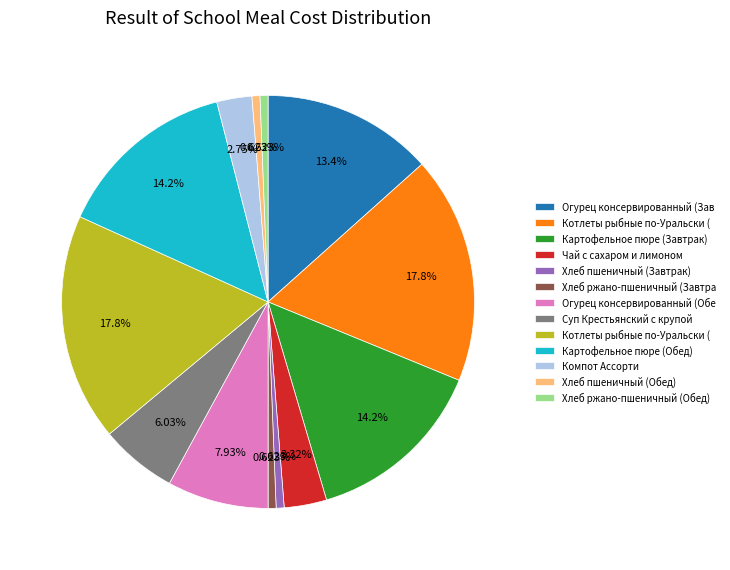

Is there a majority slice in this chart?

No